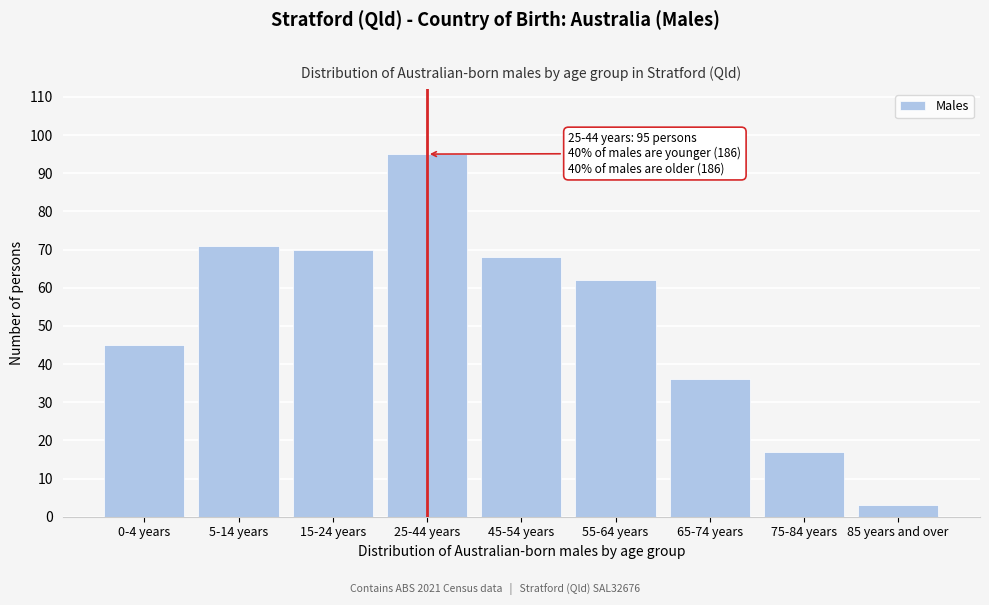

Reading right to left, list all the values displayed in this chart.

3	17	36	62	68	95	70	71	45